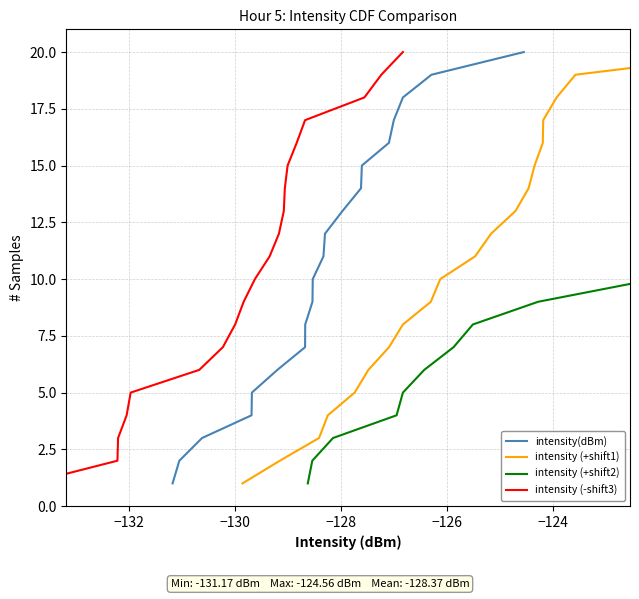

What is the maximum value for intensity(dBm)?

20